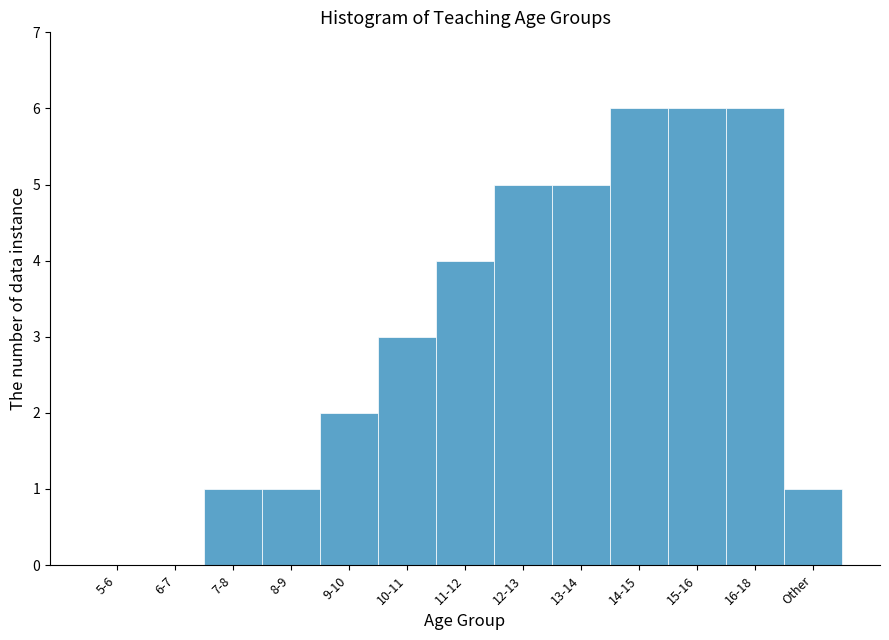

Reading left to right, what are all the values shown in this chart?

5-6=0	6-7=0	7-8=1	8-9=1	9-10=2	10-11=3	11-12=4	12-13=5	13-14=5	14-15=6	15-16=6	16-18=6	Other=1